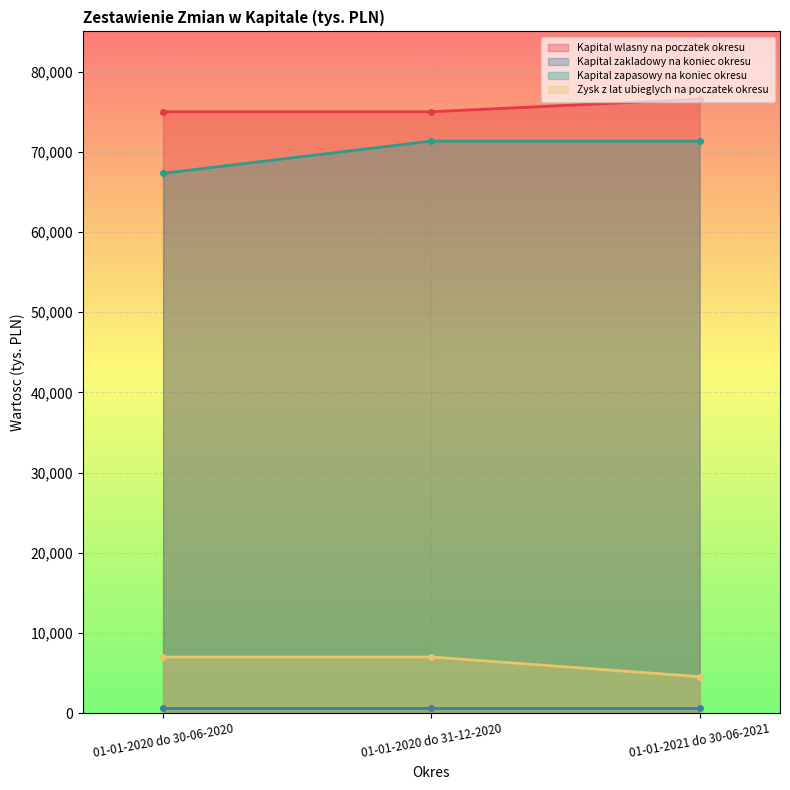

Which series has the largest range (max minus min)?

Kapital zapasowy na koniec okresu